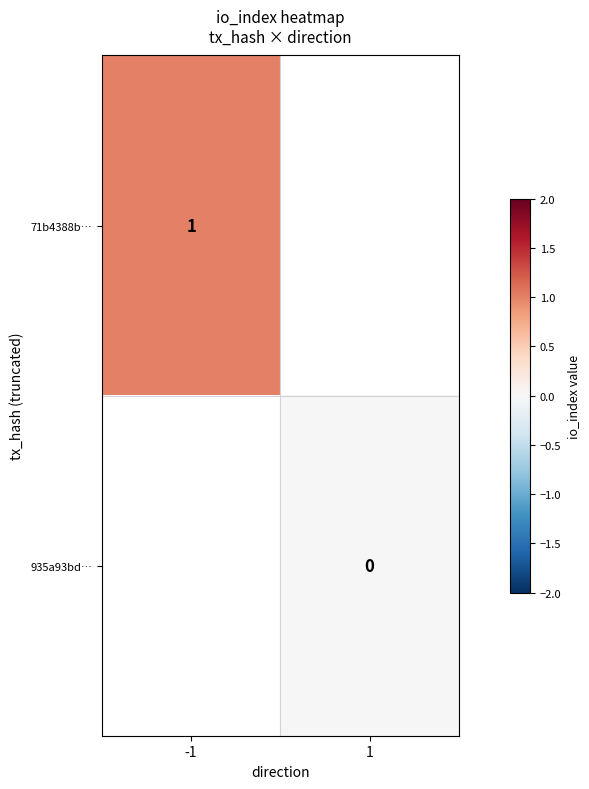

Is the value of 935a93bd… at 1 greater than the value of 71b4388b… at -1?

No